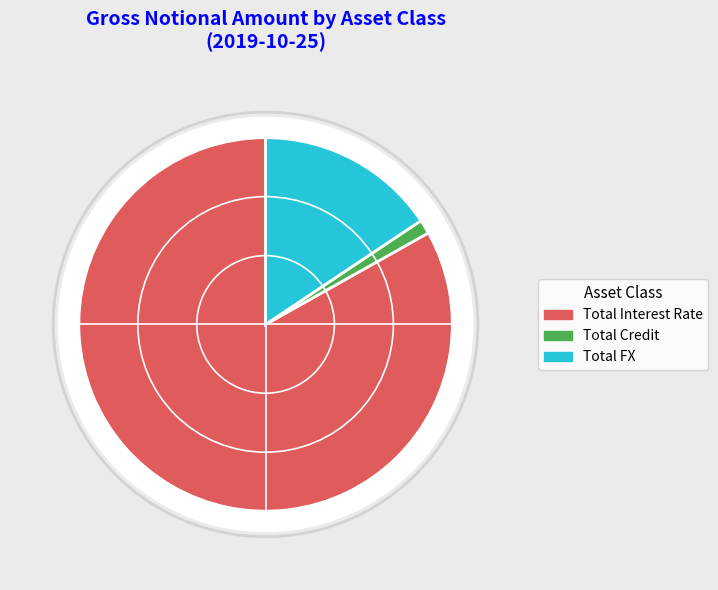

Rank the categories by value from highest to lowest.

Total Interest Rate, Total FX, Total Credit